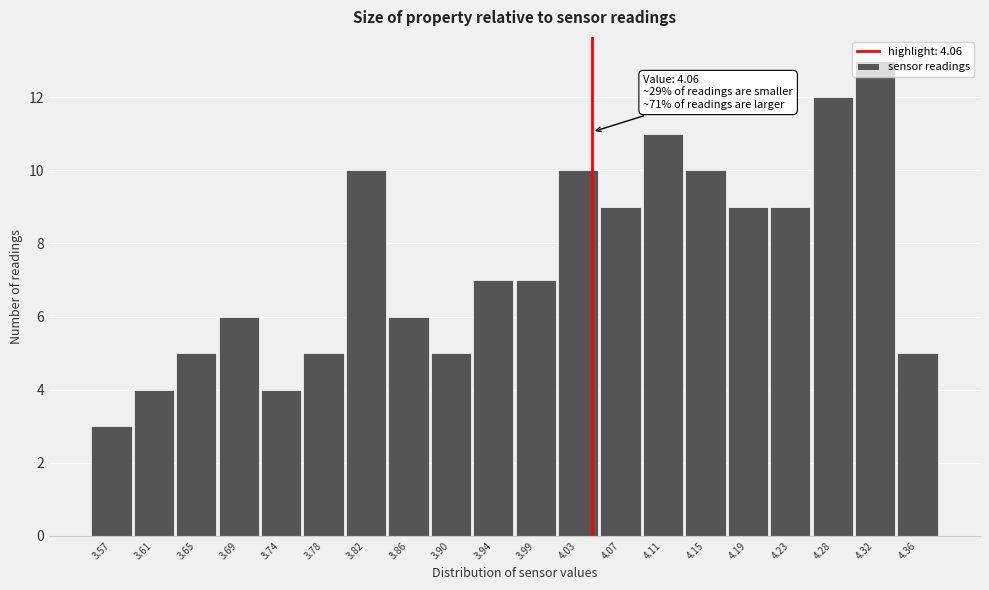

What is the ratio of the value at 4.23 to the value at 3.82?

0.9